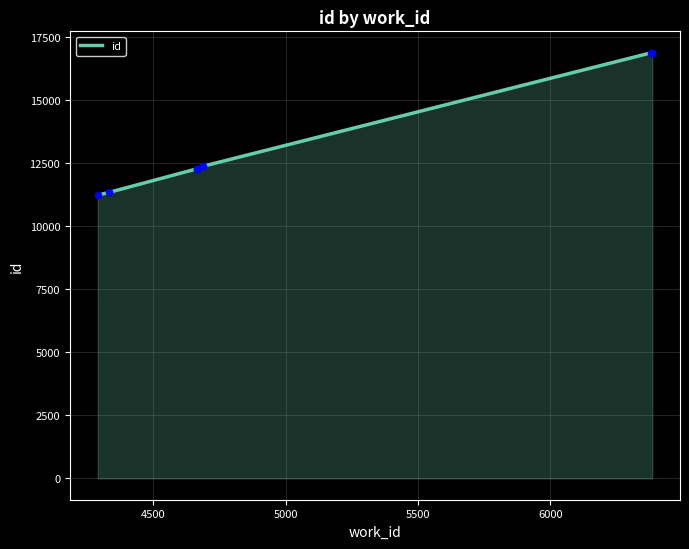

What is the sum of all values?

93161